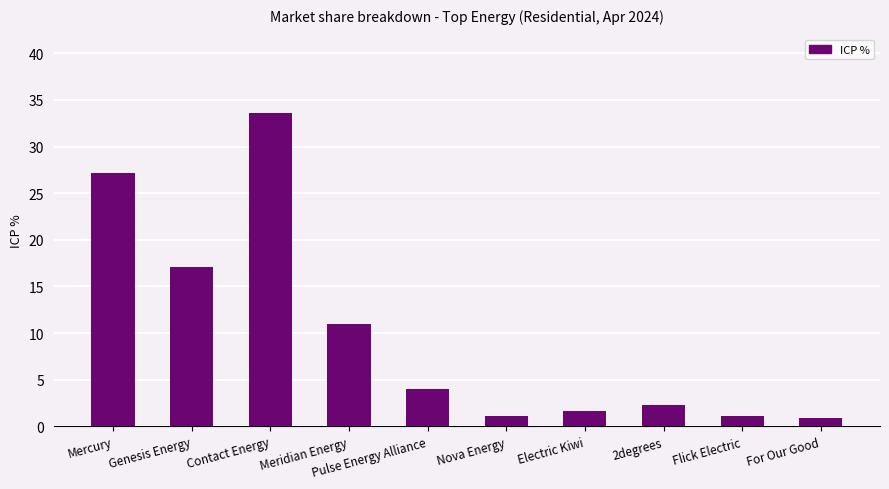

What is the label of the 10th bar from the left?

For Our Good